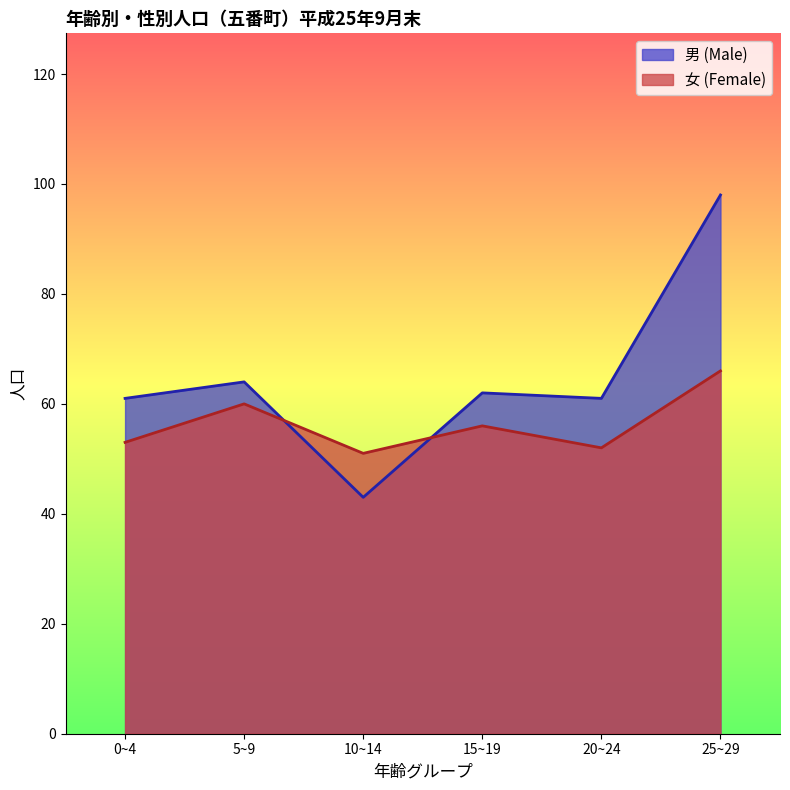

Where does the 女 (Female) series first go above 56?

5~9